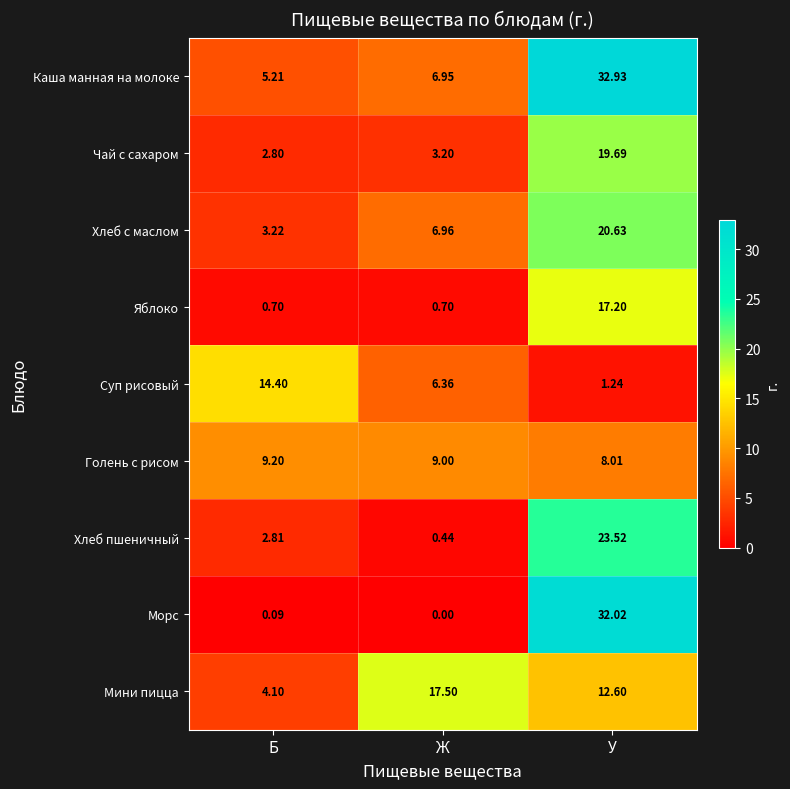

What is the difference between the highest and lowest values at Ж?

17.5